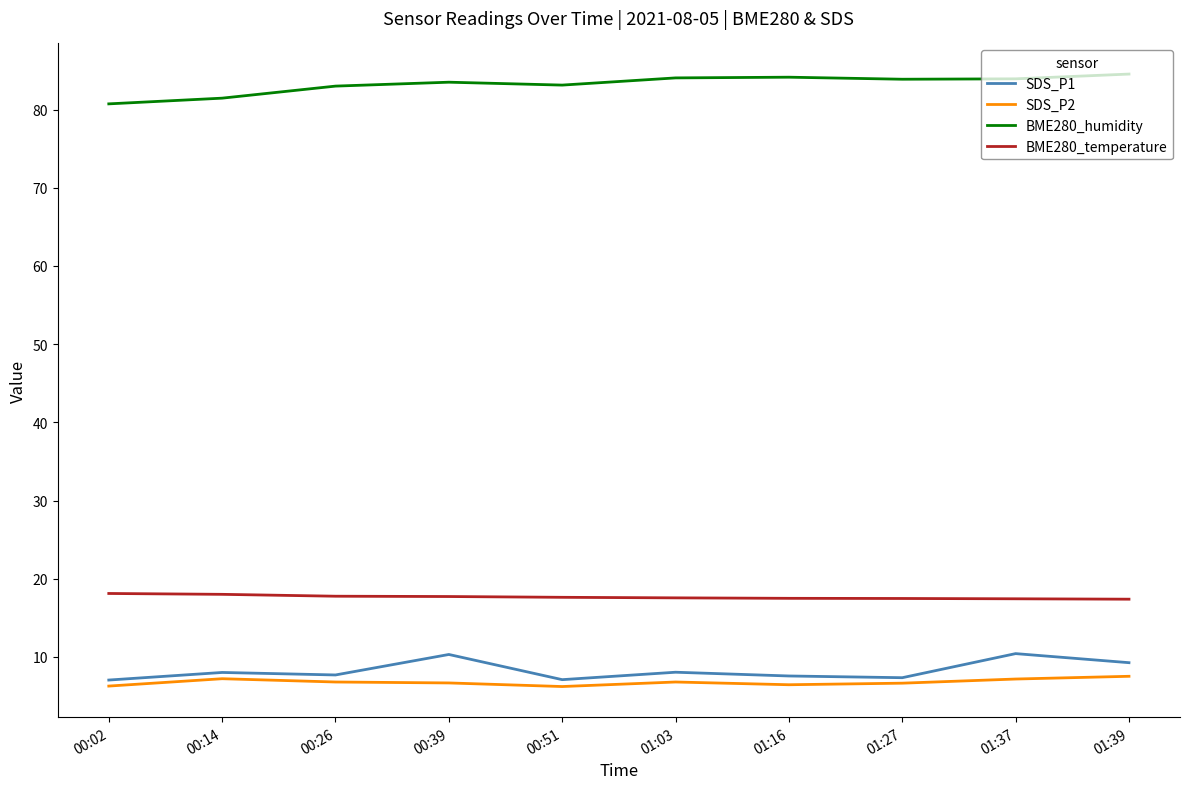

What is the total value across all series at 00:02?

112.2